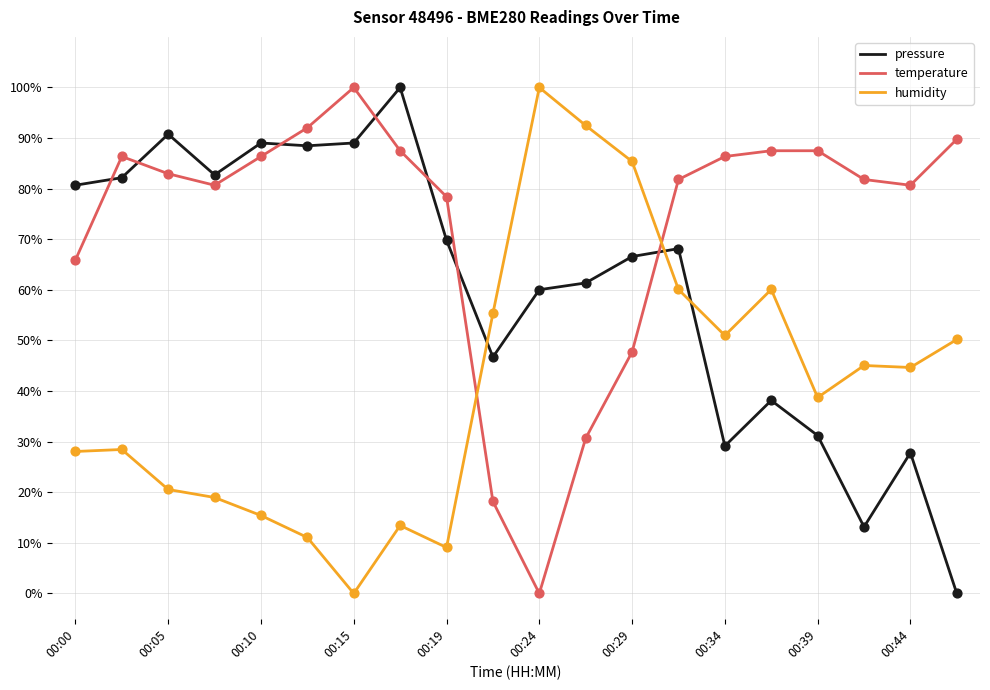

Which series has the largest total across all categories?

temperature